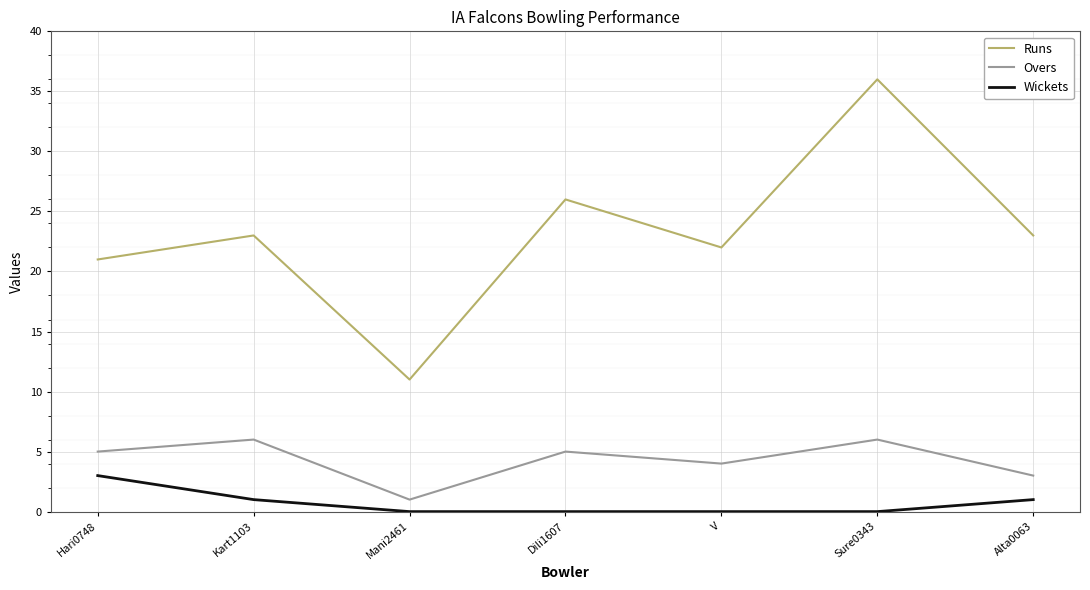

Is it true that Runs equals 13 at Kart1103?

False